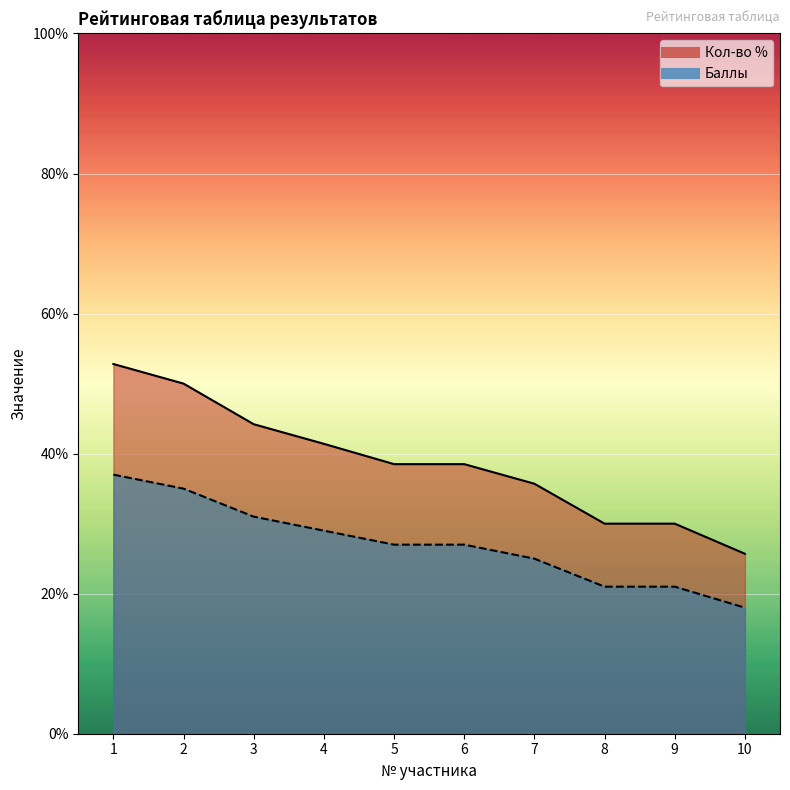

Reading left to right, extract all data points from this chart.

Кол-во %: 1=52.8	2=50.0	3=44.2	4=41.4	5=38.5	6=38.5	7=35.7	8=30.0	9=30.0	10=25.7
Баллы: 1=37.0	2=35.0	3=31.0	4=29.0	5=27.0	6=27.0	7=25.0	8=21.0	9=21.0	10=18.0